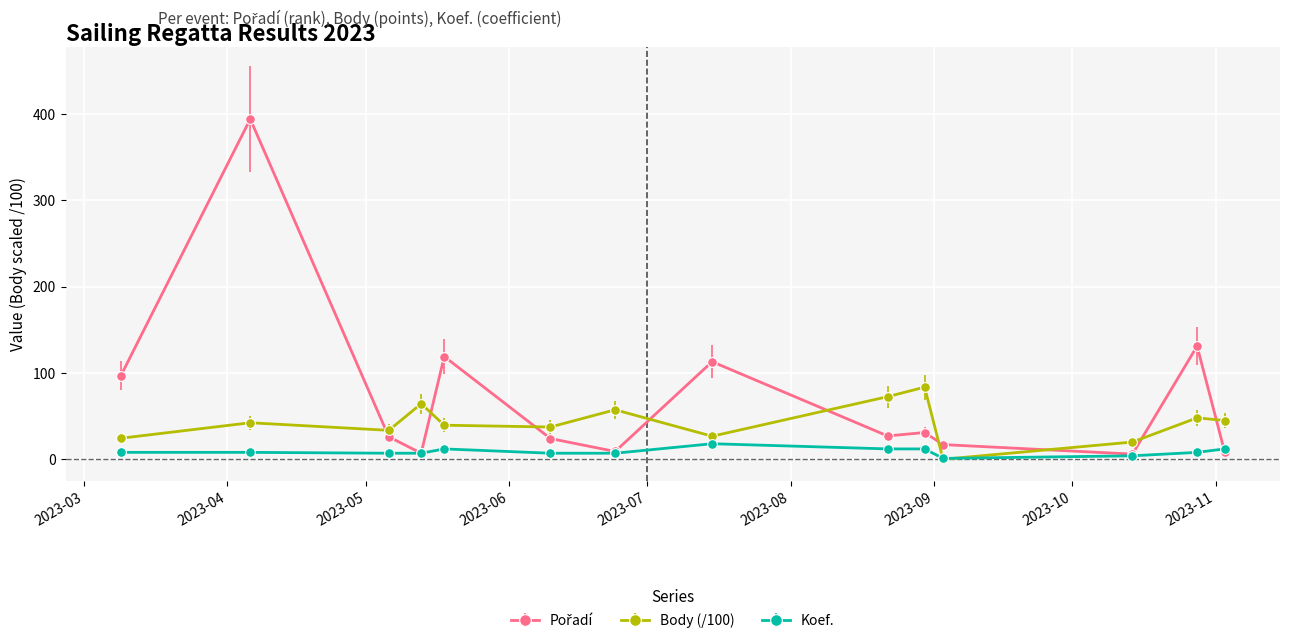

What is the highest value of the Body (/100) series?

83.5